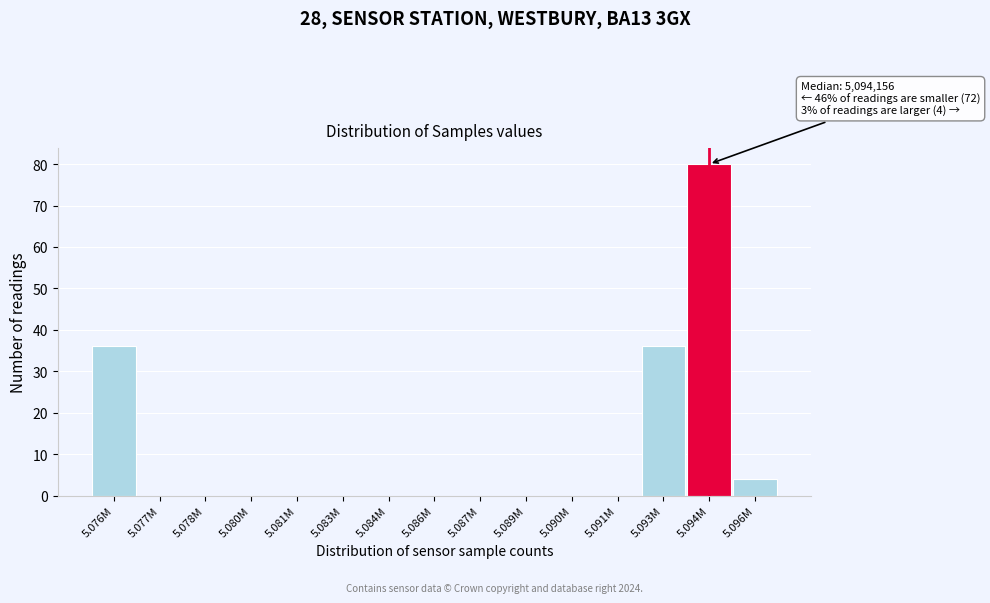

Reading left to right, extract all data points from this chart.

5.076M=36	5.077M=0	5.078M=0	5.080M=0	5.081M=0	5.083M=0	5.084M=0	5.086M=0	5.087M=0	5.089M=0	5.090M=0	5.091M=0	5.093M=36	5.094M=80	5.096M=4